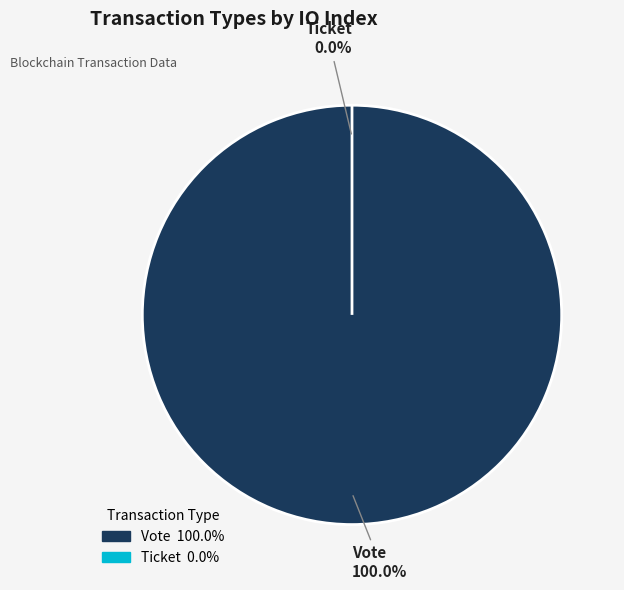

Which category has the smallest portion of the pie?

Ticket